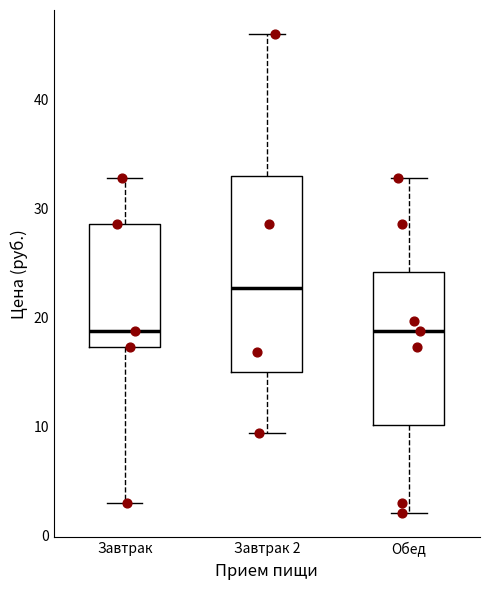

Reading left to right, transcribe this box plot: for each box, give where its median line is, the range the box spans, and where its two whiskers end, as read against the y-axis. The values are not printed on the chart, so give them approximately, as read against the axis.

Завтрак: median 19, box 17 to 29, whiskers 3 to 33
Завтрак 2: median 23, box 15 to 33, whiskers 9 to 46
Обед: median 19, box 10 to 24, whiskers 2 to 33